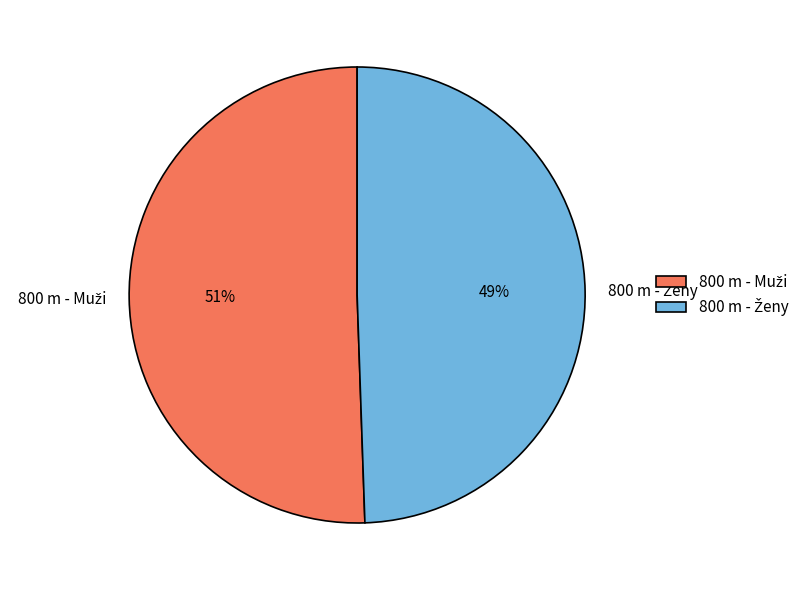

To the nearest percent, what is the average slice percentage?

50%